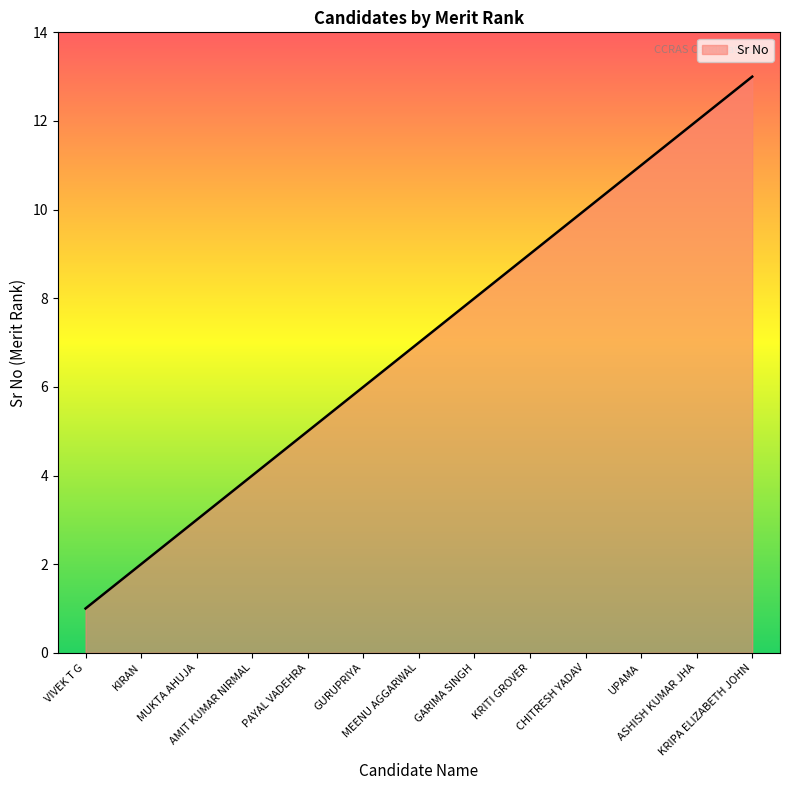

What is the sum of the values at MEENU AGGARWAL and PAYAL VADEHRA?

12